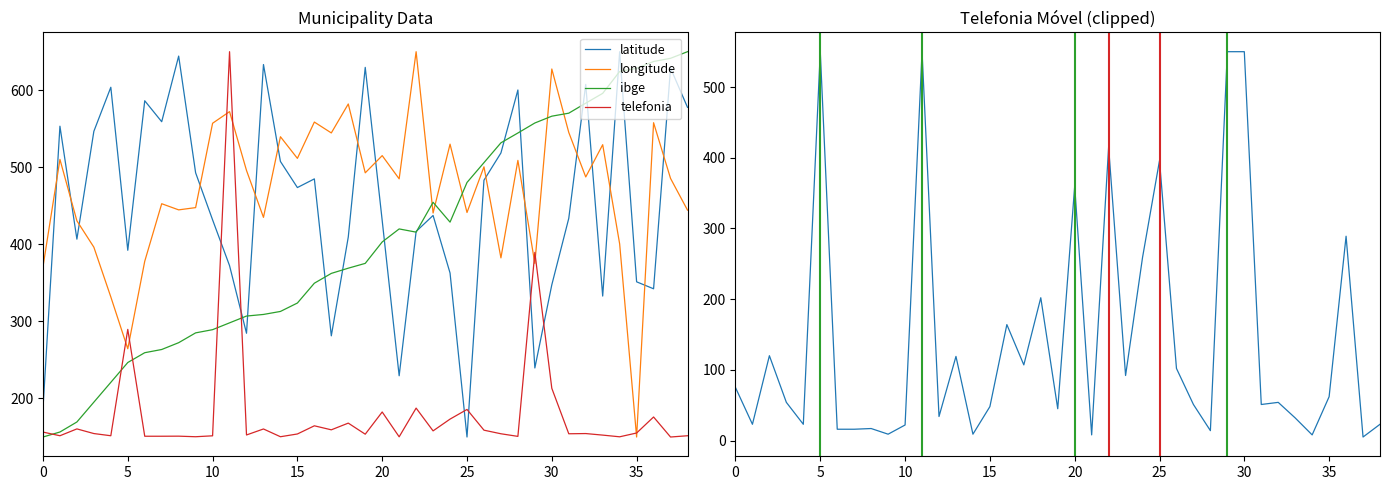

True or false: telefonia and longitude intersect in this chart.

True